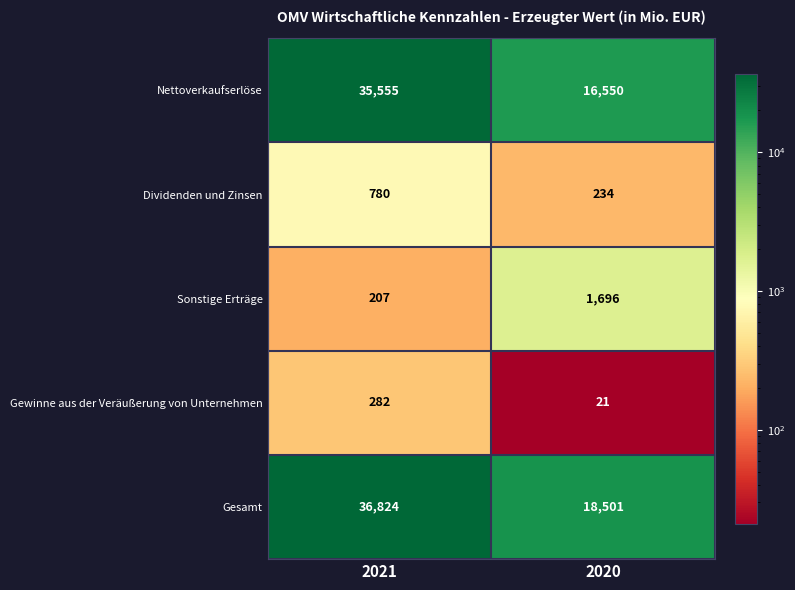

The Sonstige Erträge series shows 529 at 2020. True or false?

False